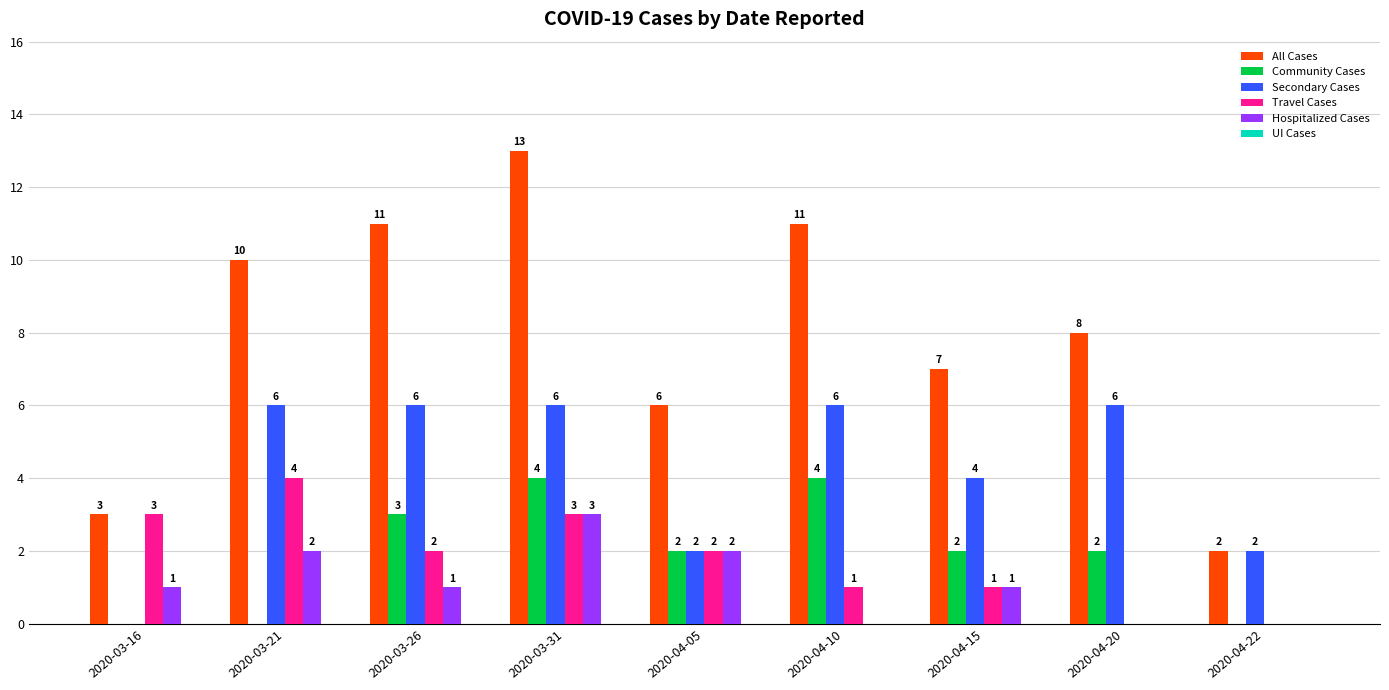

Are the bars grouped side by side (vs. stacked)?

Yes